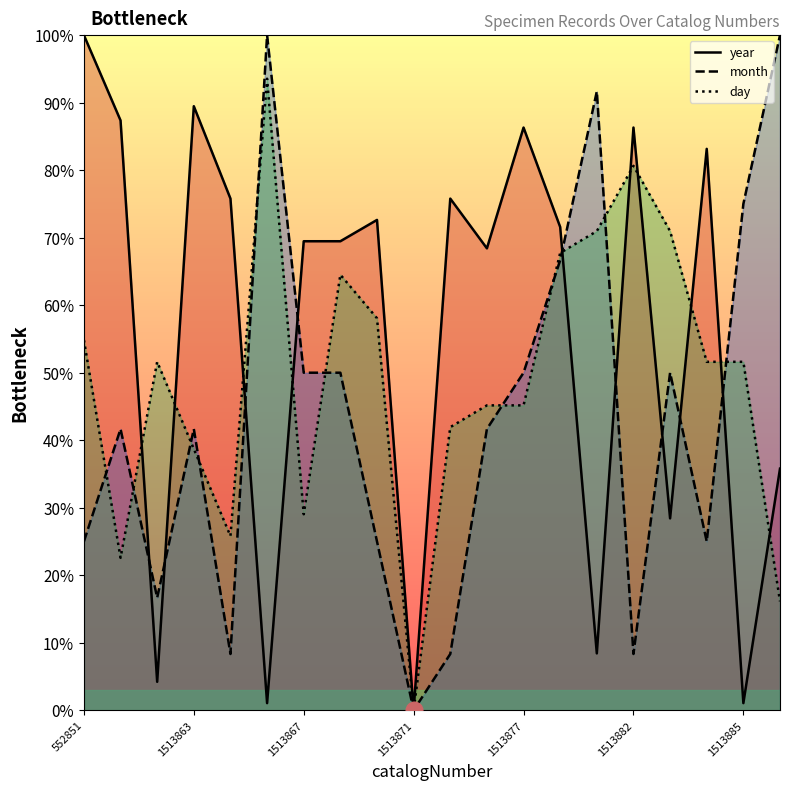

What is the difference between the second highest and second lowest values in the month series?

91.7